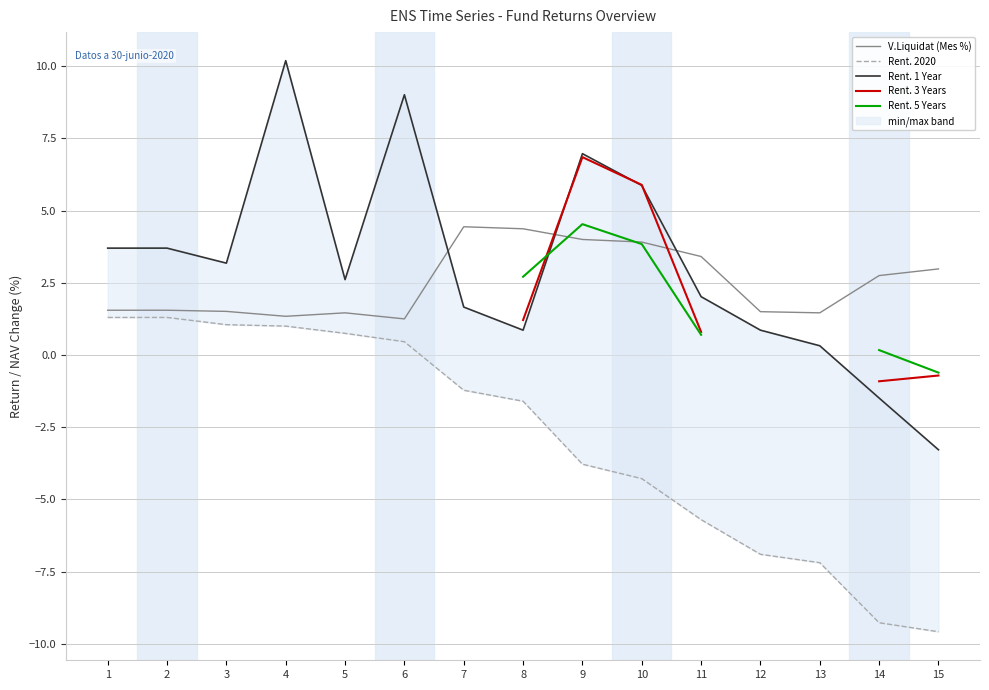

How many lines are shown in the chart?

5